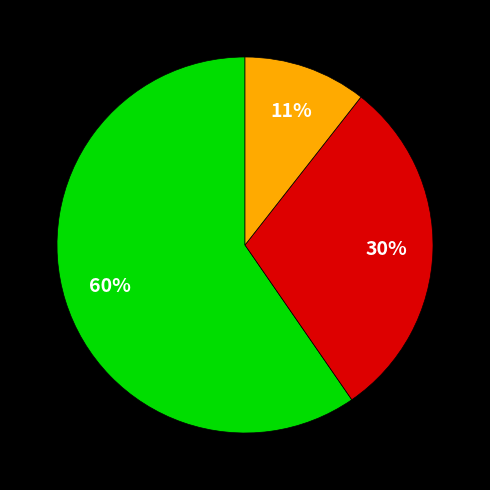

Is there a majority slice in this chart?

Yes